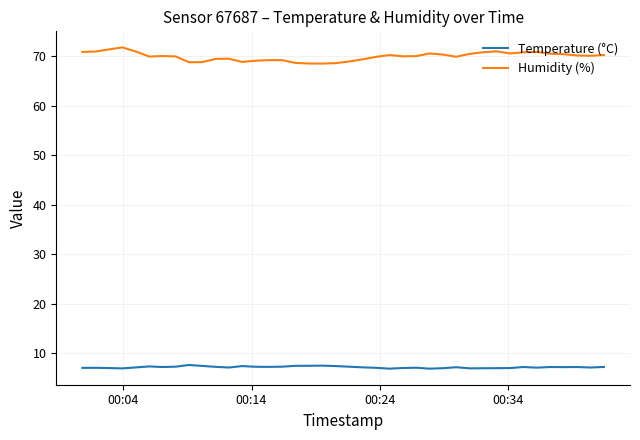

Rank the series by their average value, from highest to lowest.

Humidity (%), Temperature (°C)